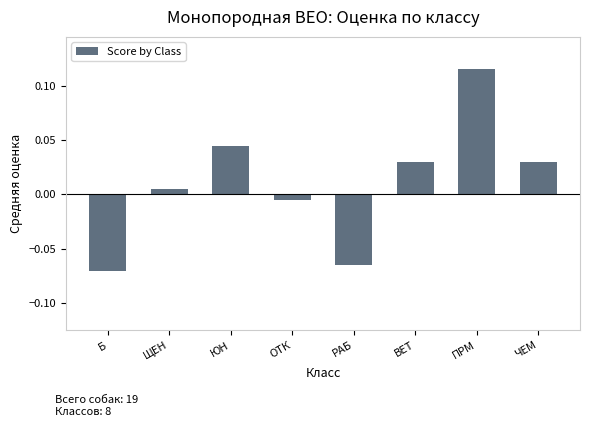

Which has a higher value, ОТК or ЩЕН?

ЩЕН